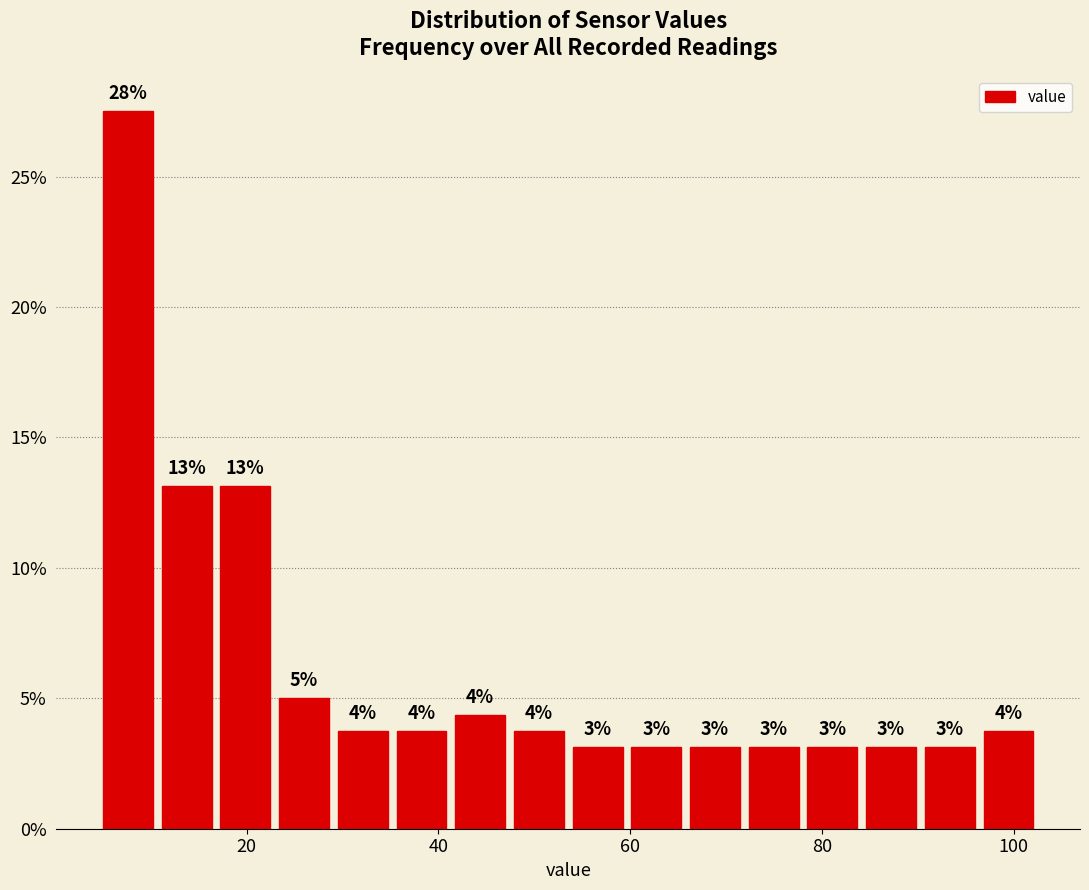

Read against the x-axis, roughly where is the centre of the tallest bar?

8